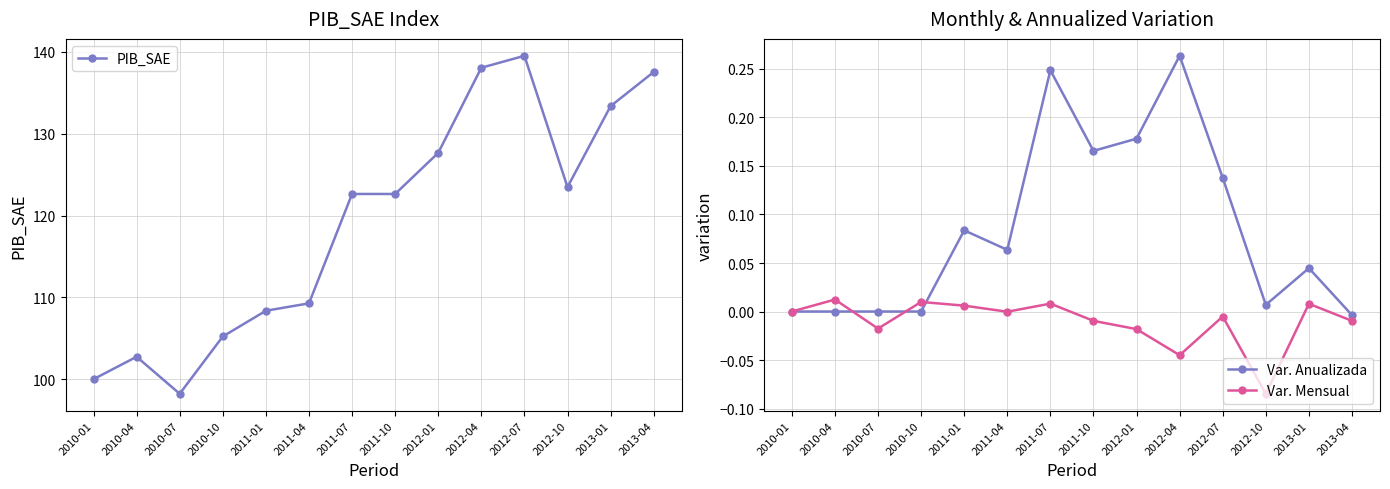

True or false: Var. Mensual has more than 0 interior local peaks.

True